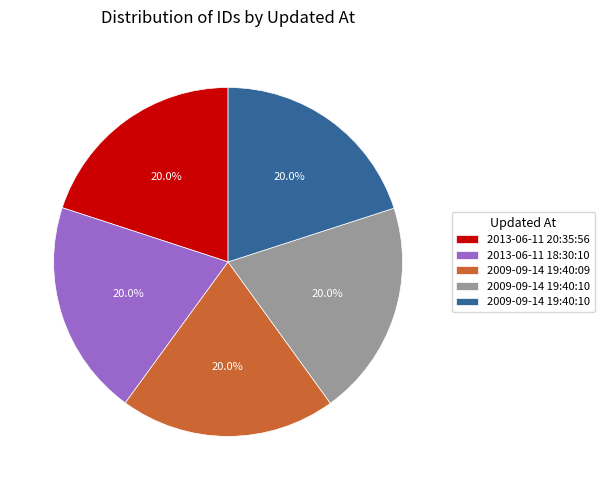

Does any single category account for the majority?

No